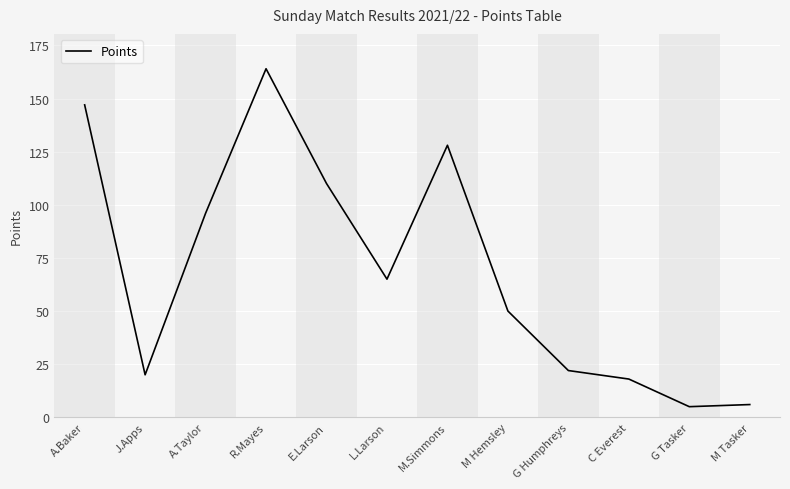

How many lines are shown in the chart?

1